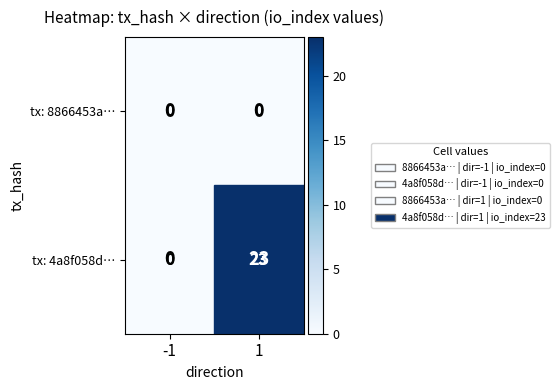

Where is tx: 4a8f058d… nearest to the value 11?

-1